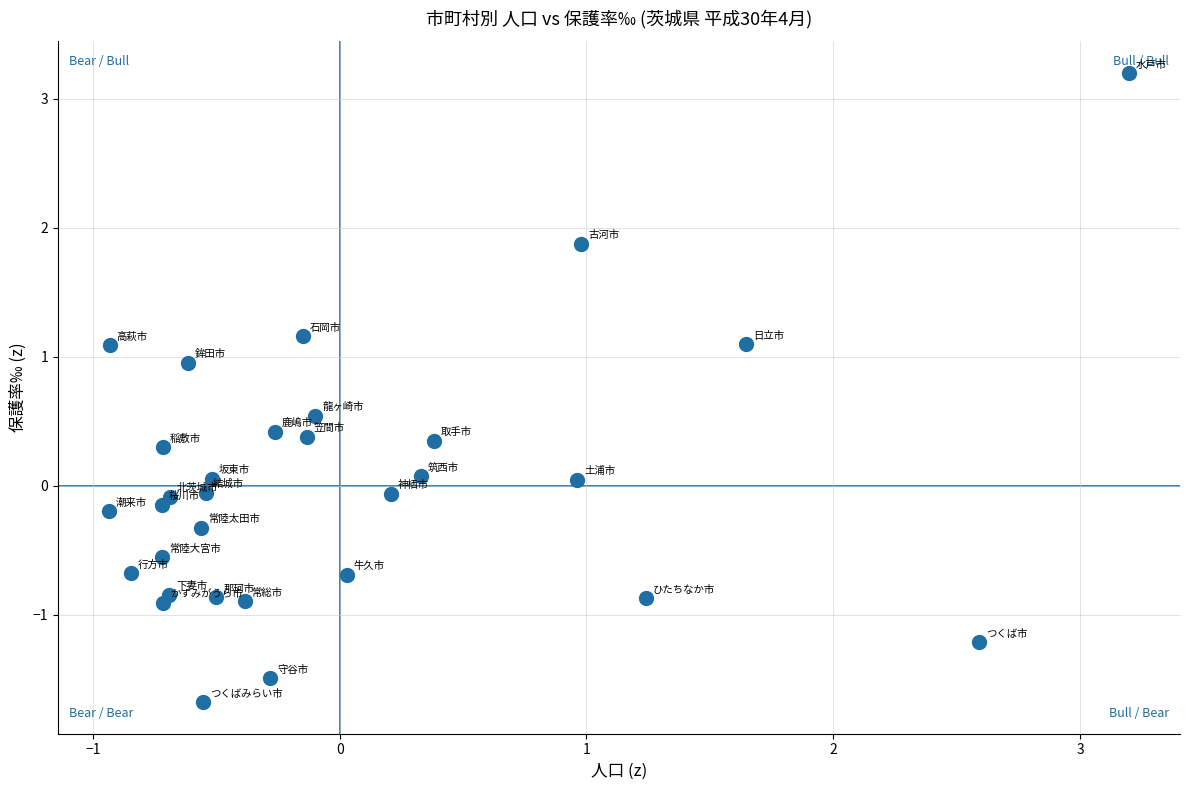

What is the range of X values (max minus min)?

4.1